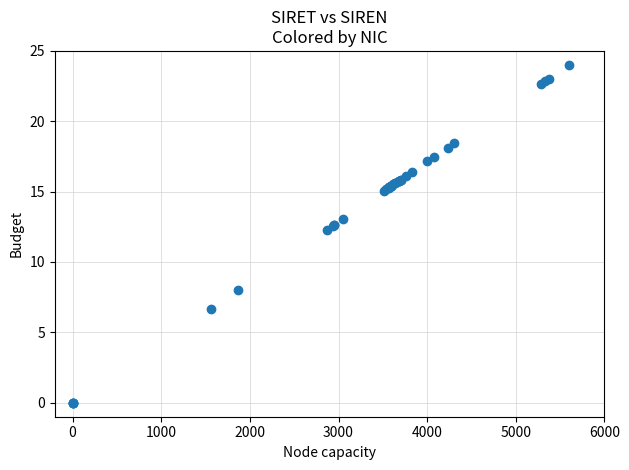

What Y value in the scatter plot is closest to 12?

12.3